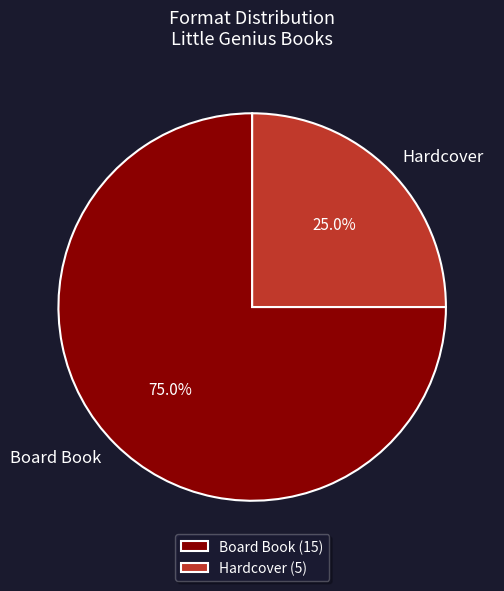

Is it true that Hardcover is 40% of the pie?

False